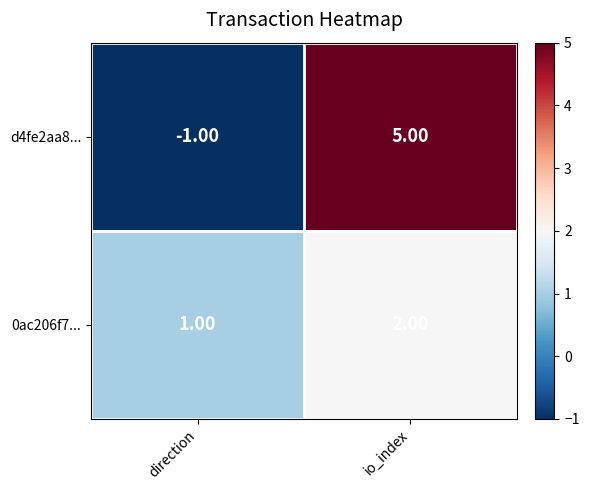

Which series has the largest range (max minus min)?

d4fe2aa8...